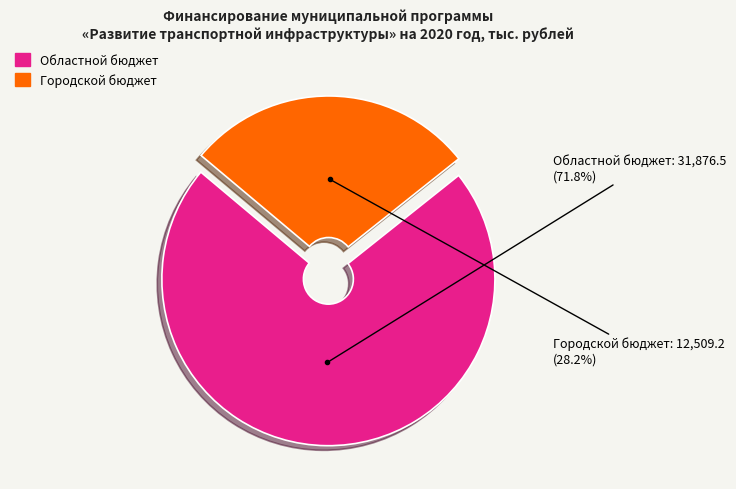

Between Городской бюджет and Областной бюджет, which is larger?

Областной бюджет